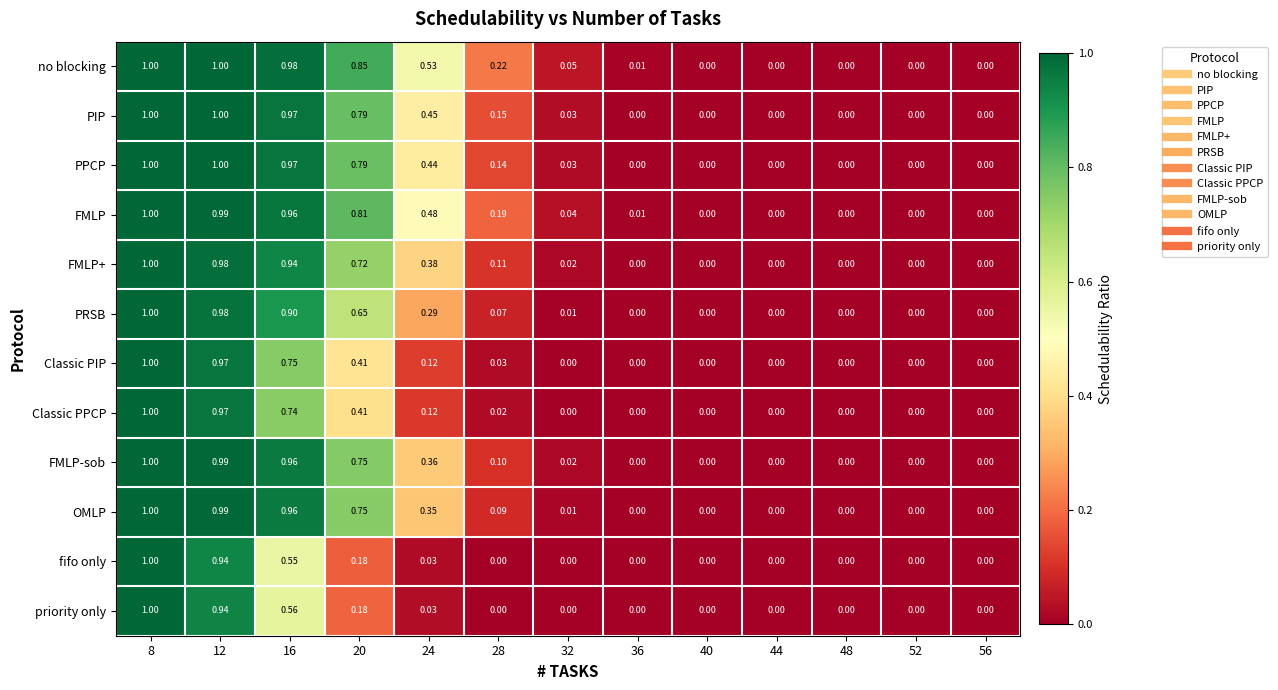

Which series has the largest total across all categories?

no blocking